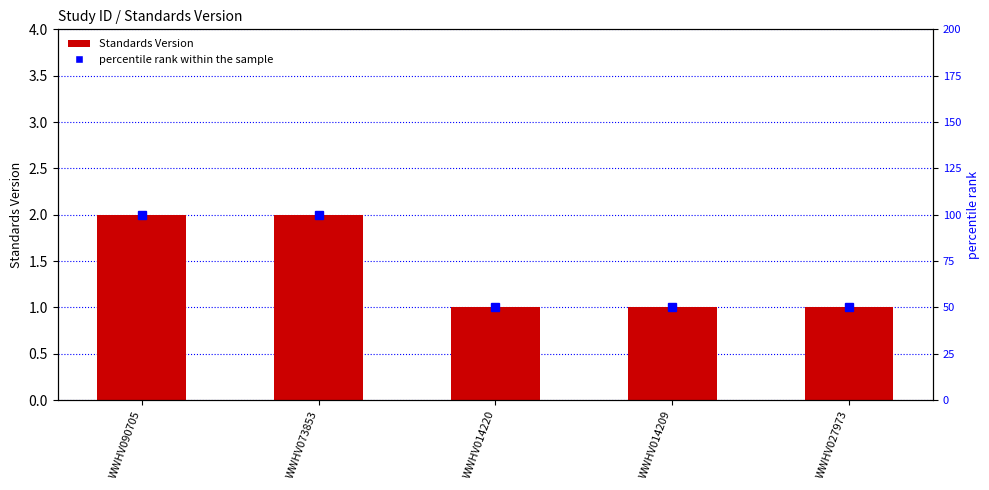

Is the value of percentile rank within the sample at WWHV073853 greater than the value of Standards Version at WWHV073853?

Yes